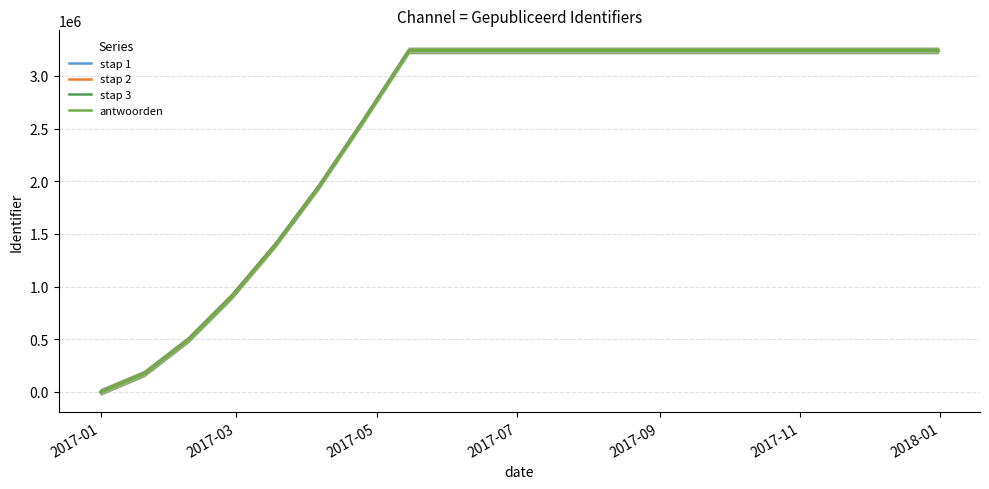

Rank the series by their maximum value, from lowest to highest.

stap 1, stap 2, stap 3, antwoorden